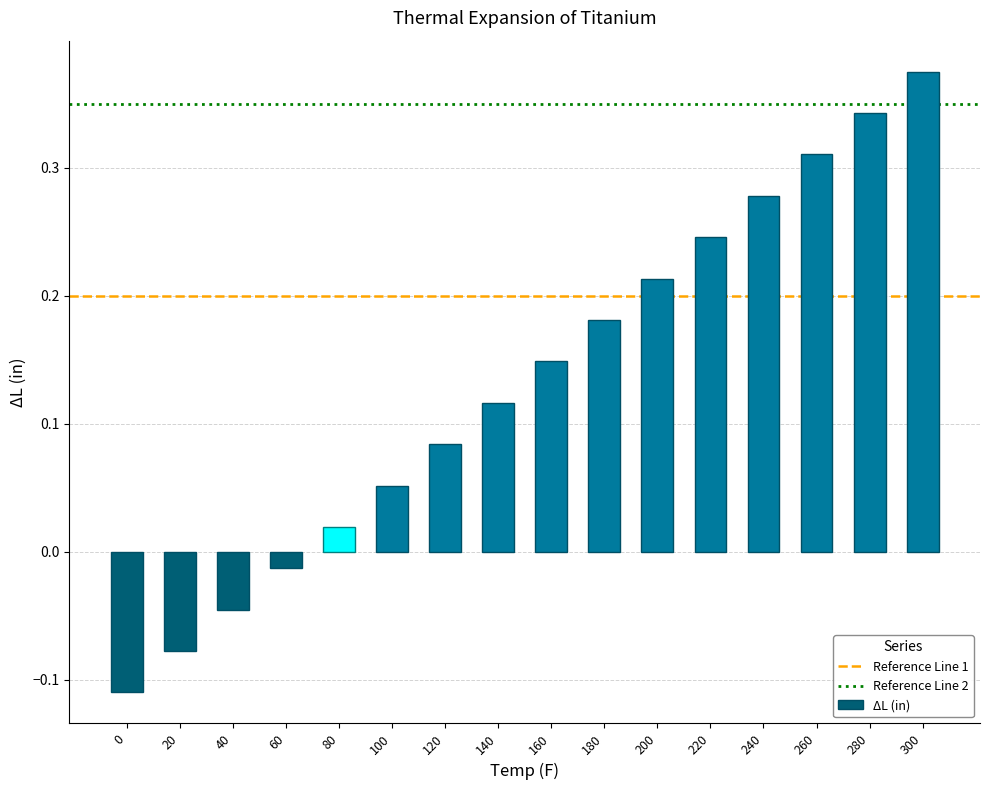

What is the sum of all values?

2.1